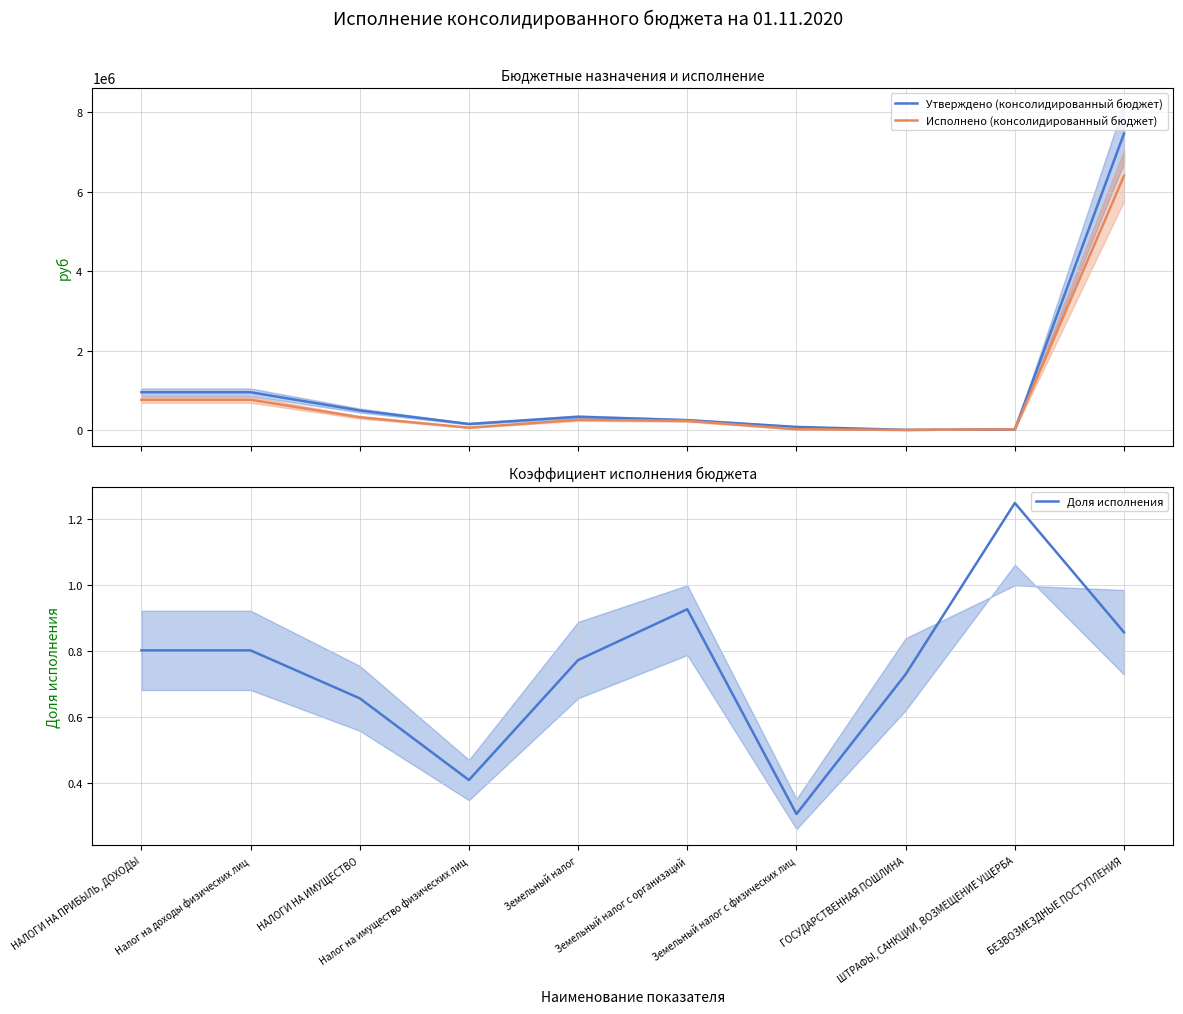

What is the difference between the second highest and minimum values in the Исполнено (консолидированный бюджет) series?

760748.1